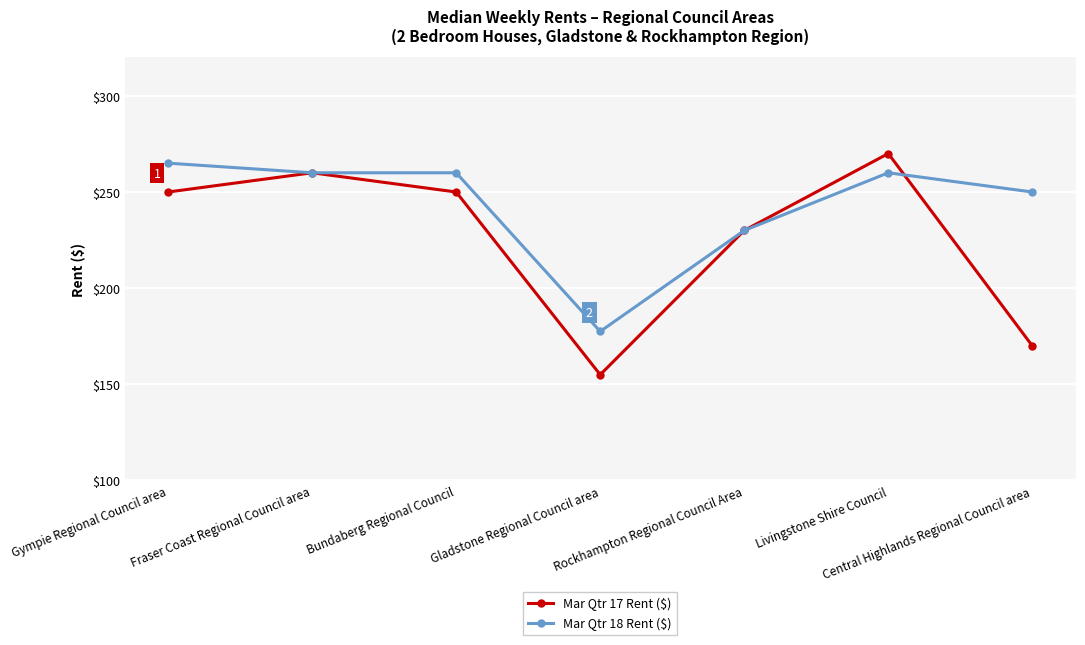

At how many categories does at least one series exceed 164?

7